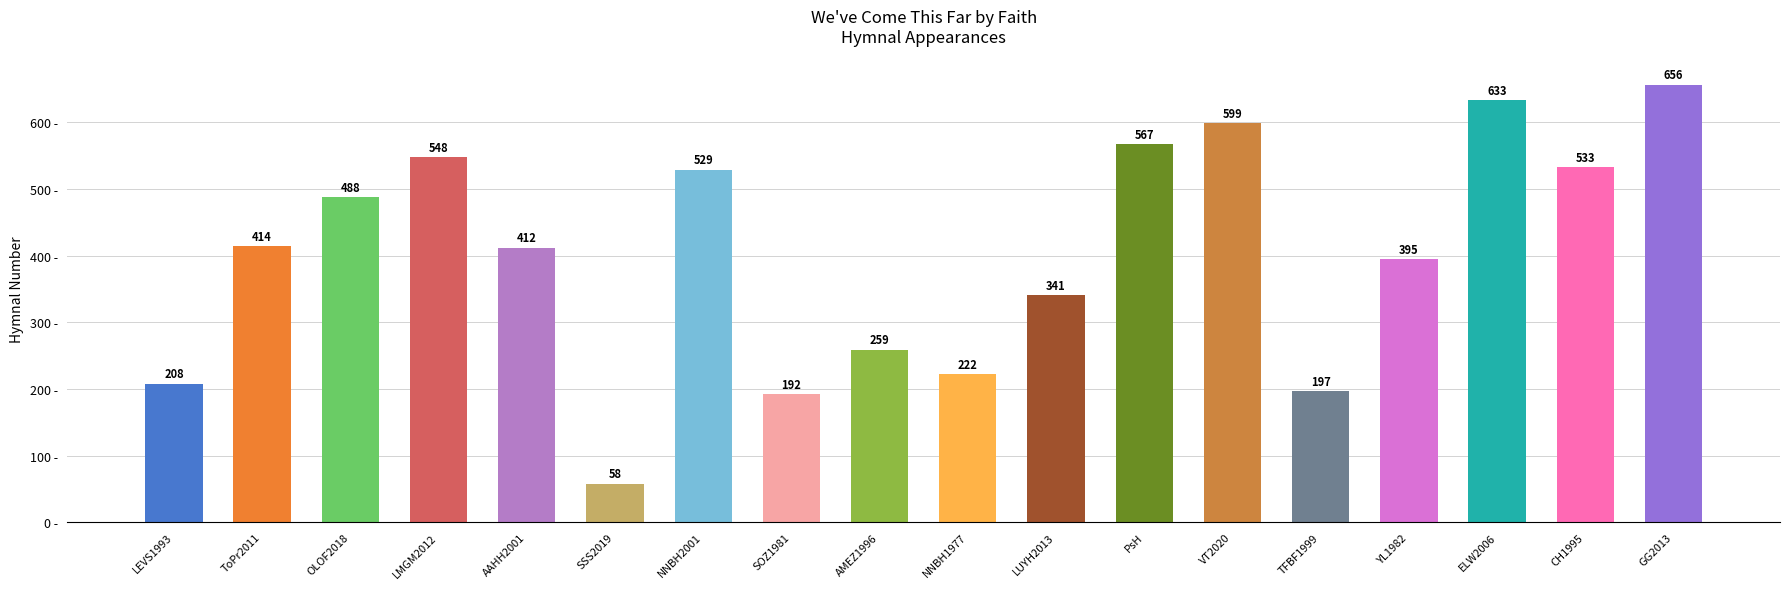

True or false: the data shows 252 at SOZ1981.

False